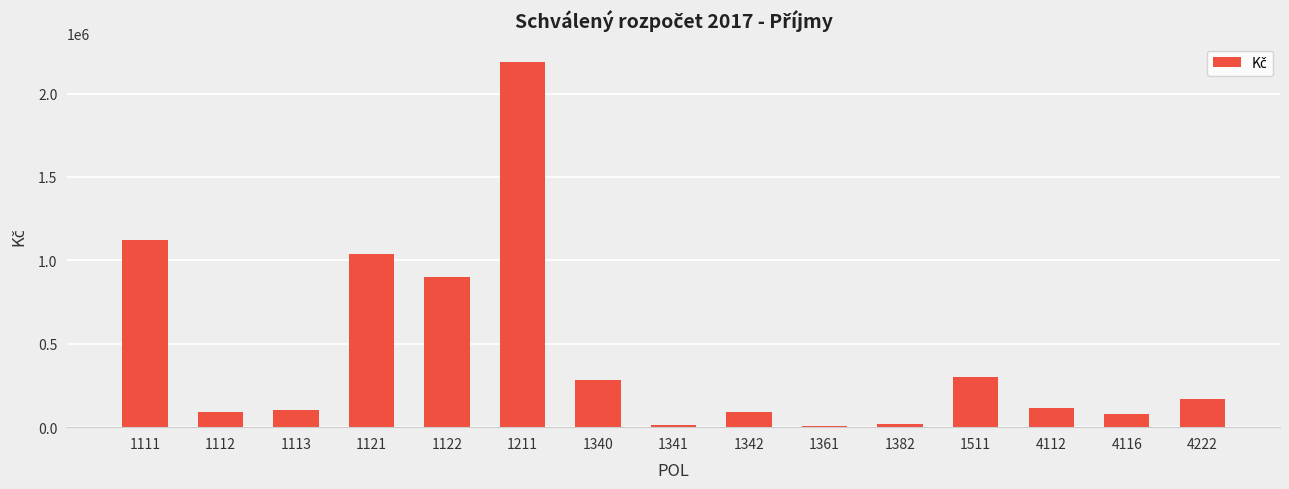

What is the sum of all values?

6511000